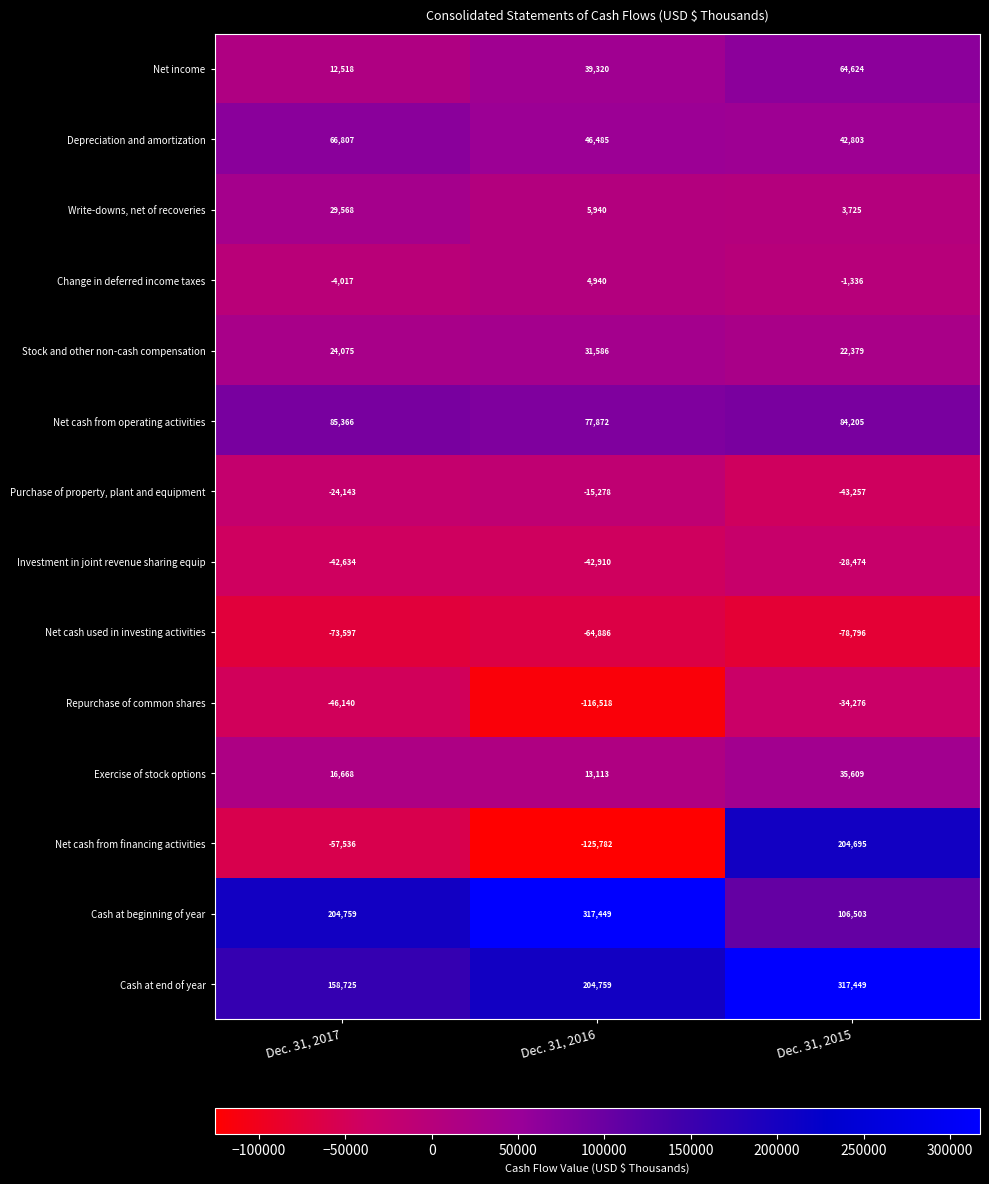

List the labels in order of Net income value, largest first.

Dec. 31, 2015, Dec. 31, 2016, Dec. 31, 2017